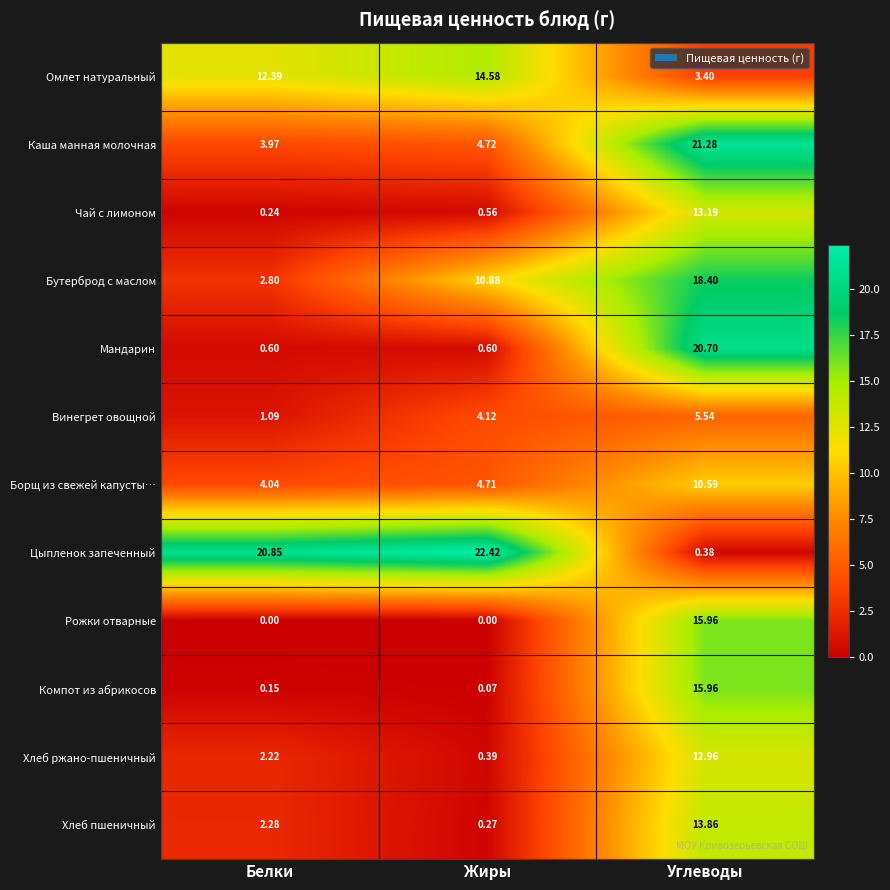

At which label is Цыпленок запеченный closest to 11?

Белки